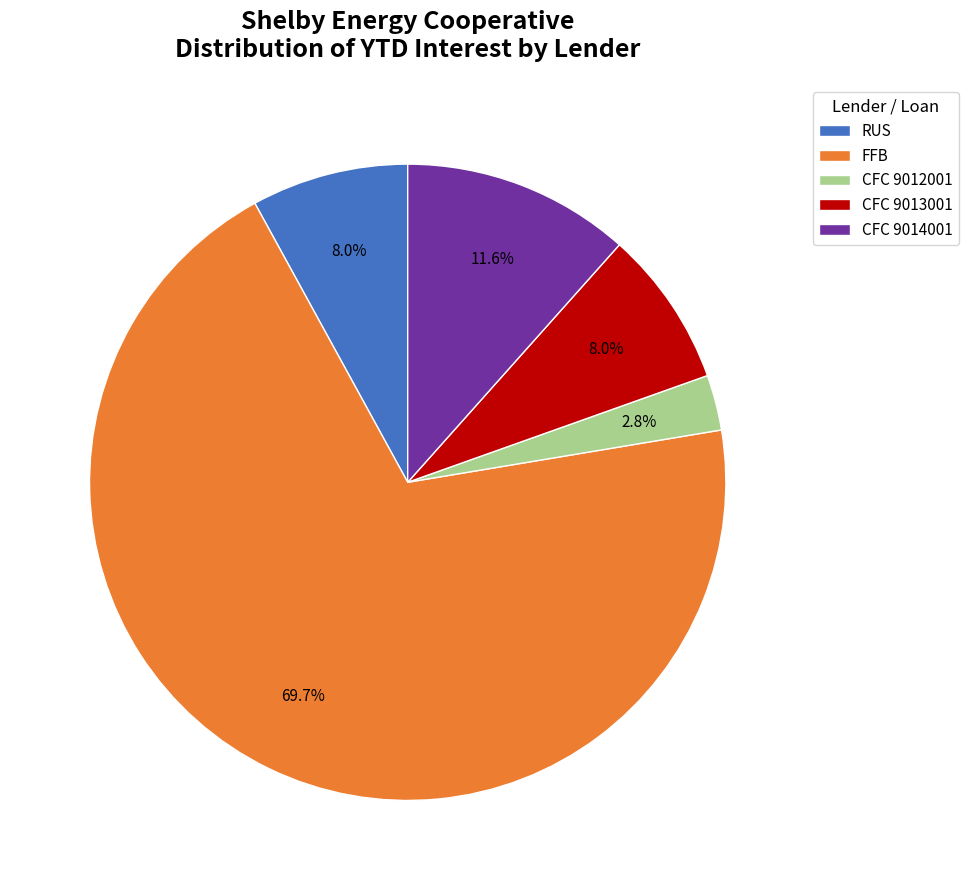

Which category accounts for the majority?

FFB